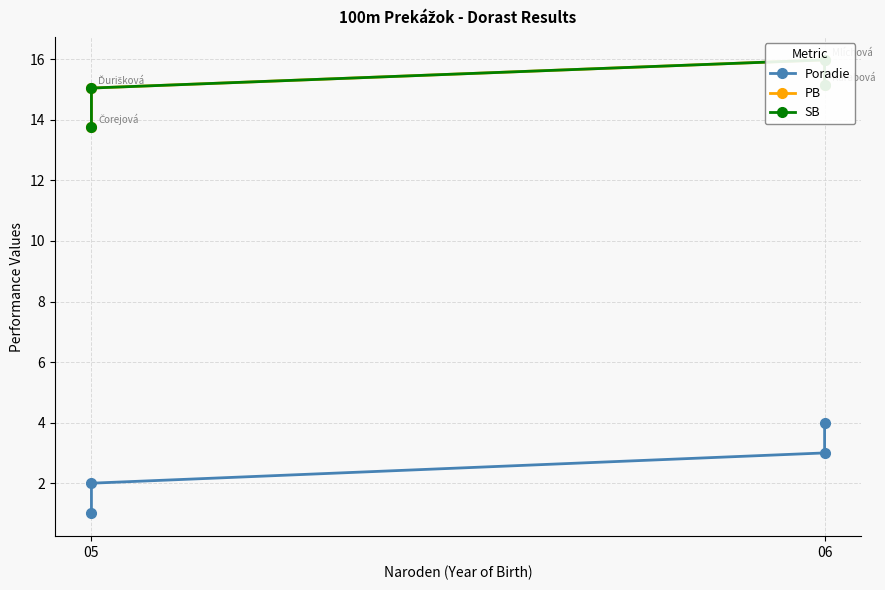

Reading left to right, transcribe all the data shown in this chart.

Poradie: 1.0	2.0	3.0	4.0
PB: 13.8	15.1	16.0	15.2
SB: 13.8	15.1	16.0	15.2